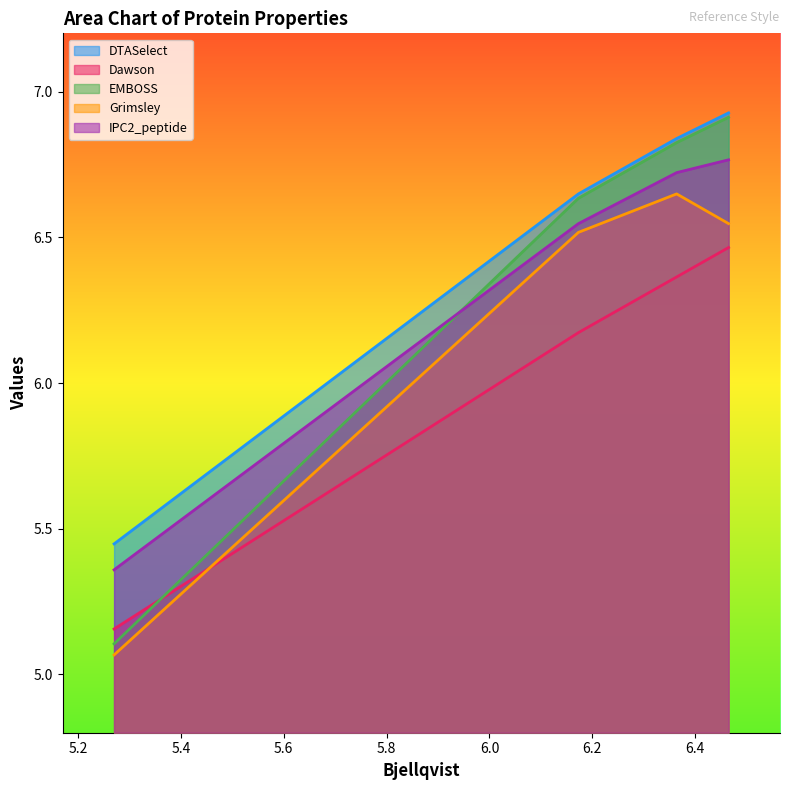

Between which two adjacent categories do Grimsley and Dawson first intersect?

5.27 and 6.173